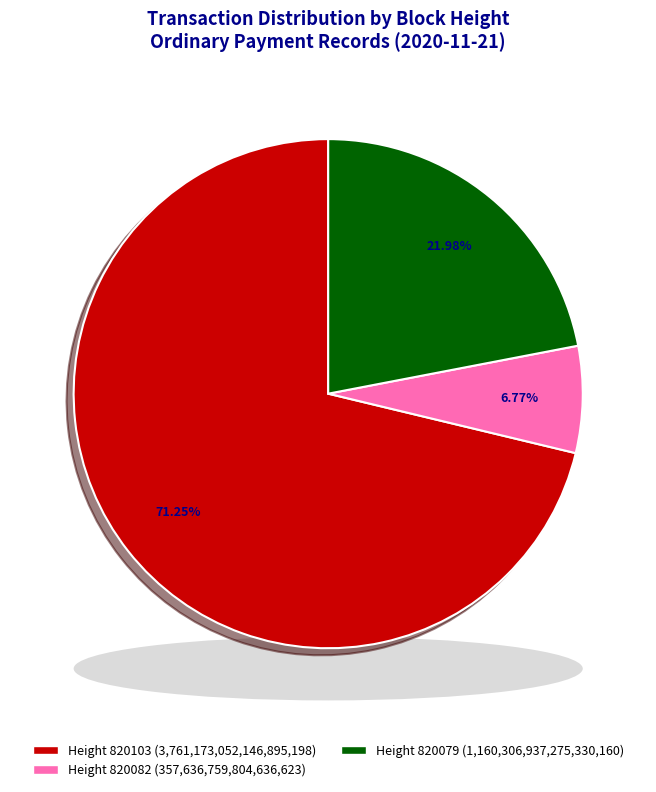

To the nearest percent, what is the difference between the largest and smallest slice percentages?

64%